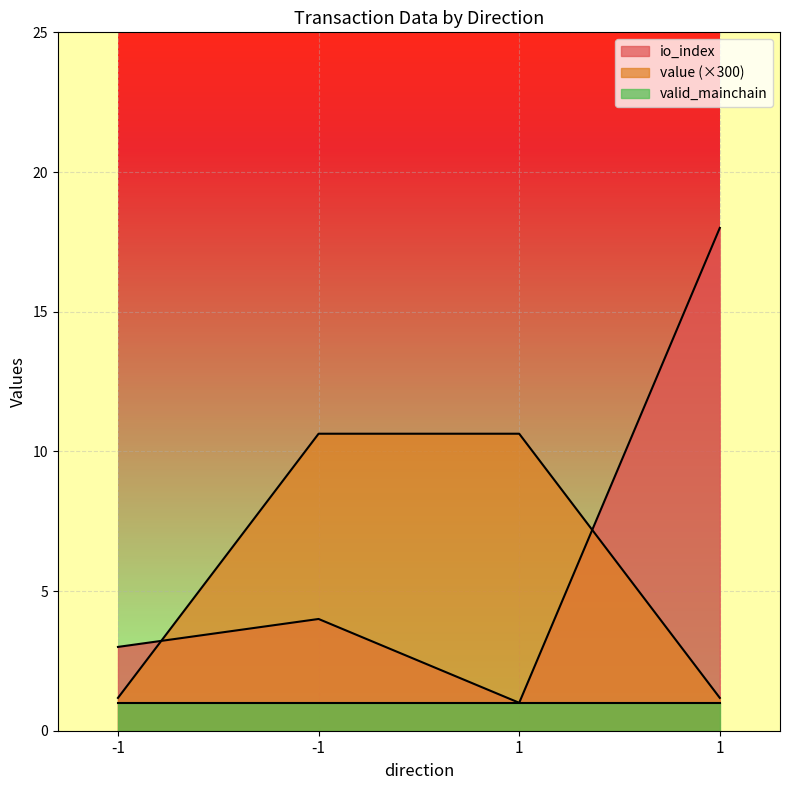

Rank the series by their maximum value, from lowest to highest.

valid_mainchain, value (×300), io_index